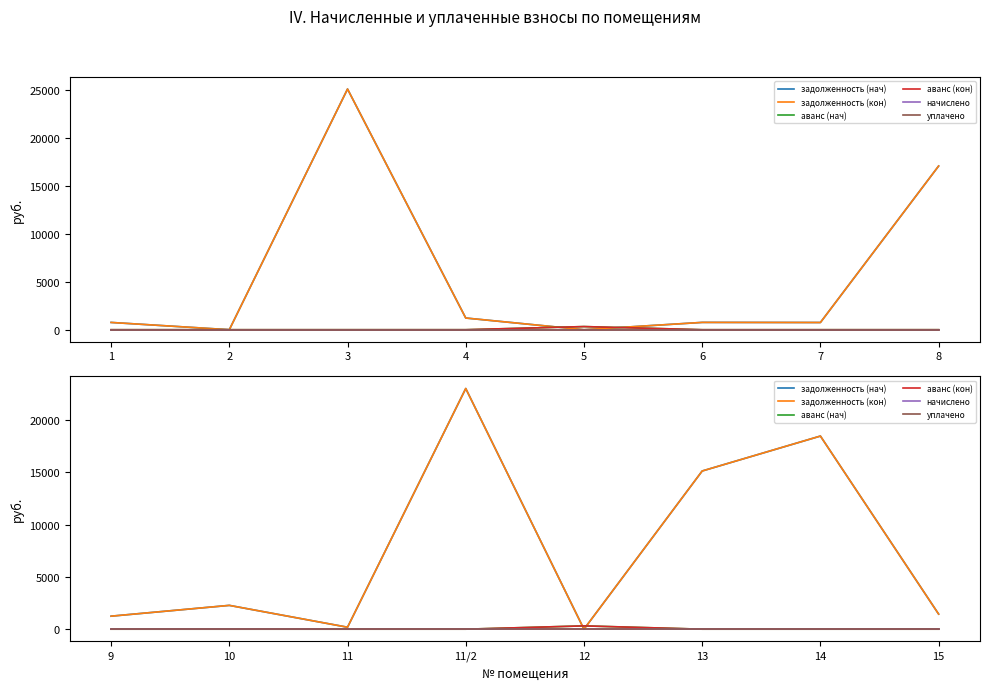

Where is the first local maximum for аванс (кон)?

12